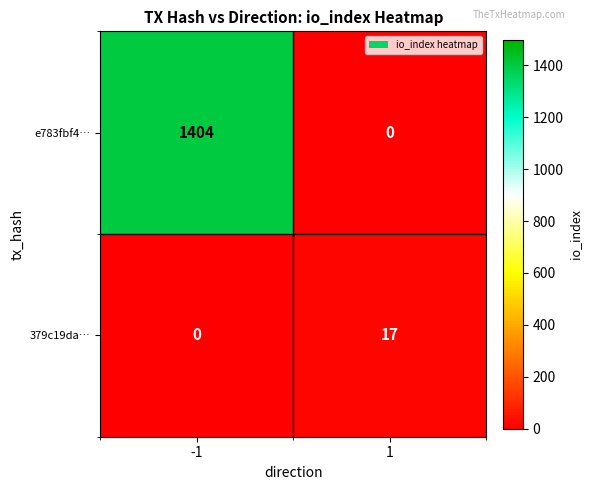

What is the approximate value of e783fbf4… at -1?

1404